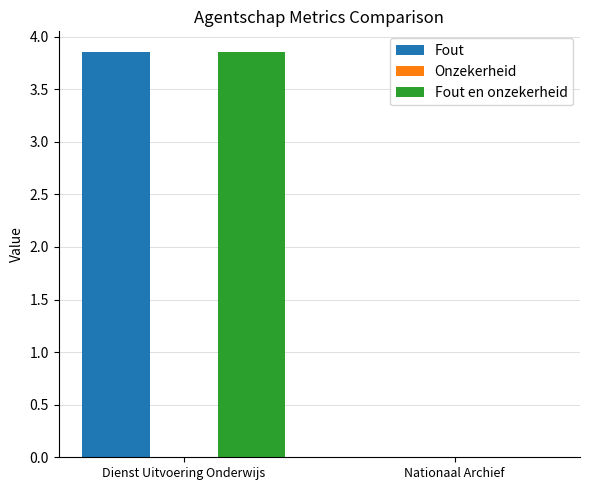

Which label corresponds to the largest value in the chart?

Dienst Uitvoering Onderwijs